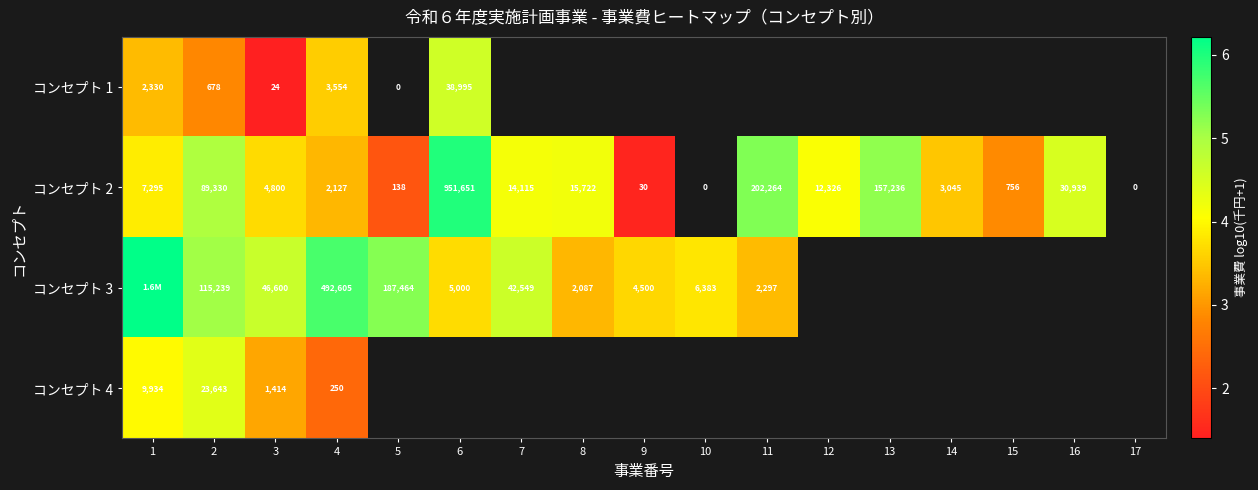

Is the value of コンセプト 3 at 10 greater than the value of コンセプト 2 at 9?

Yes